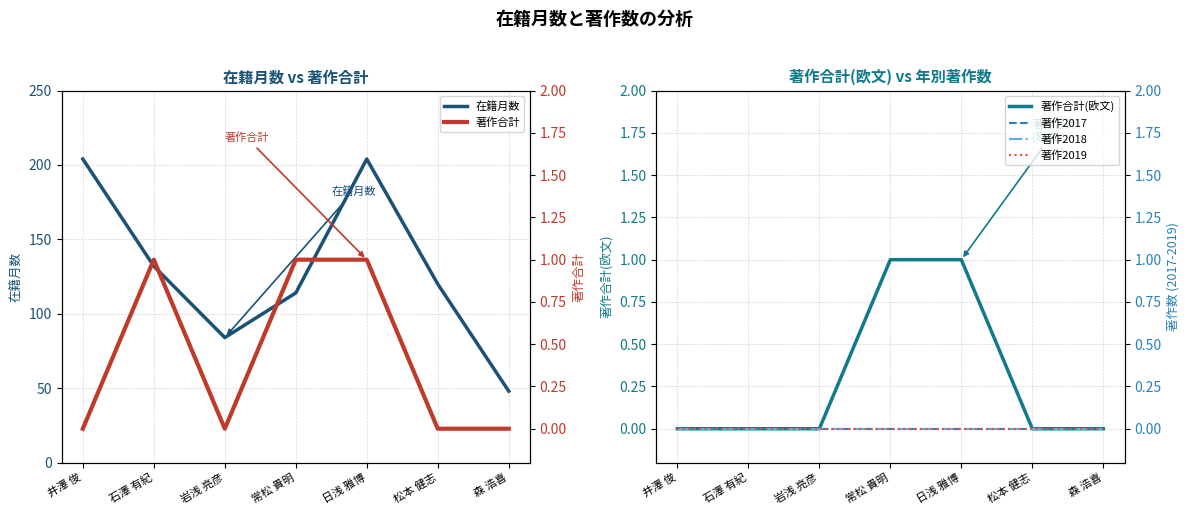

Which category has the highest value in the 著作2019 series?

井澤 俊